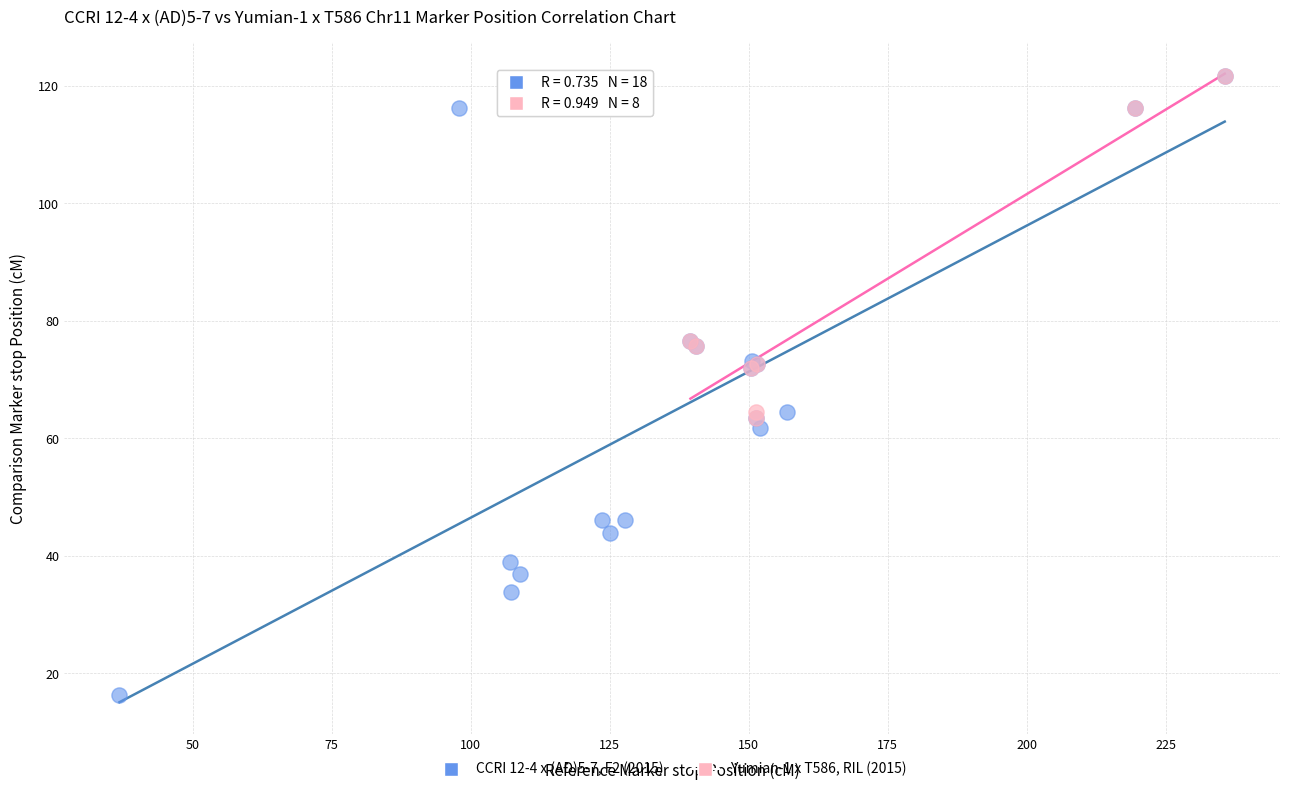

Which series has the widest spread of Y values?

CCRI 12-4 x (AD)5-7, F2 (2015)